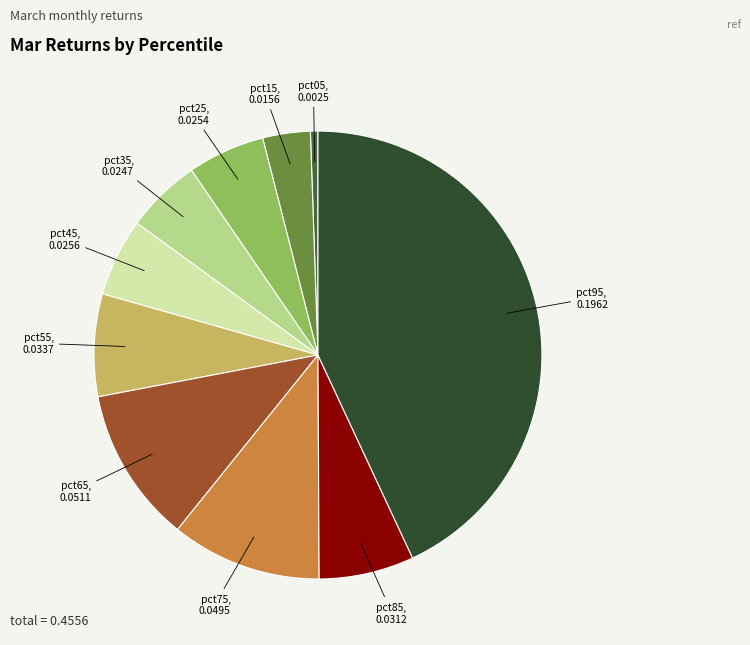

Does any single category account for the majority?

No